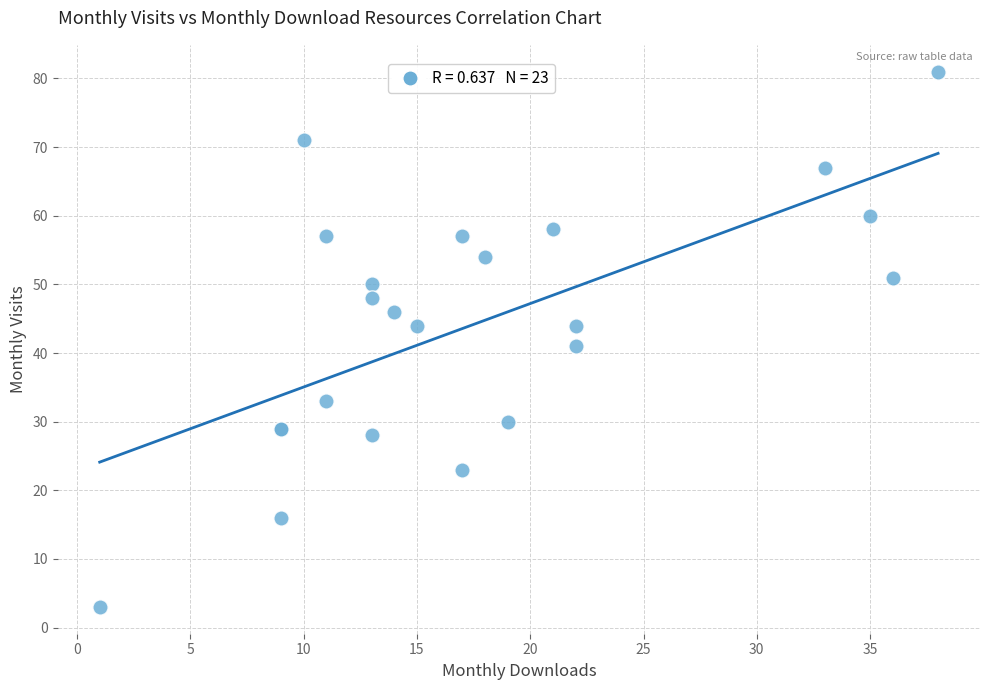

What Y value in the scatter plot is closest to 42?

41